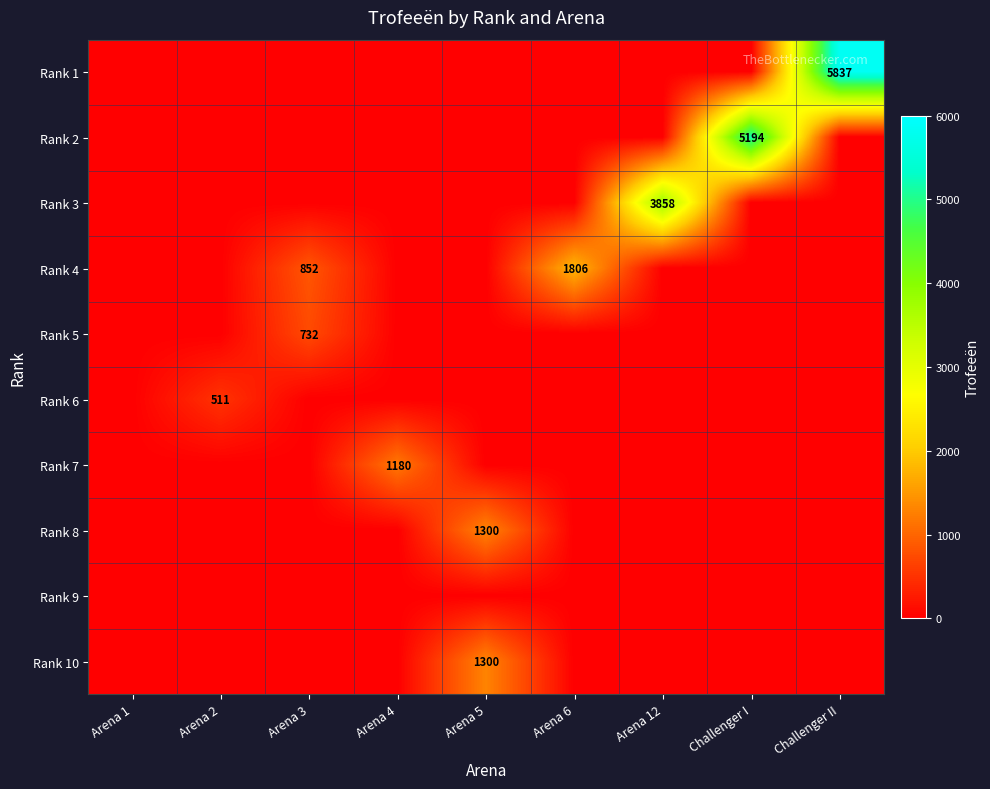

Which has a higher value, Arena 12 or Arena 5?

Arena 12